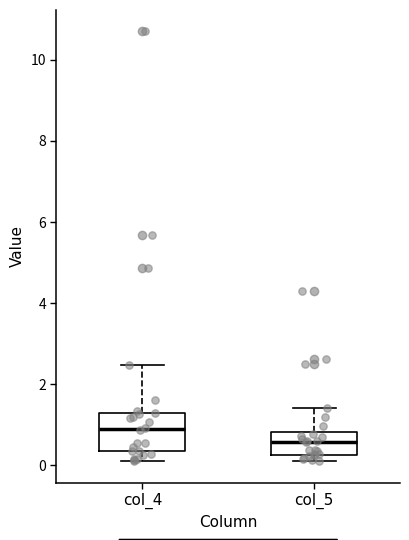

Comparing the boxes themselves (not the whiskers), which one is the tallest?

col_4